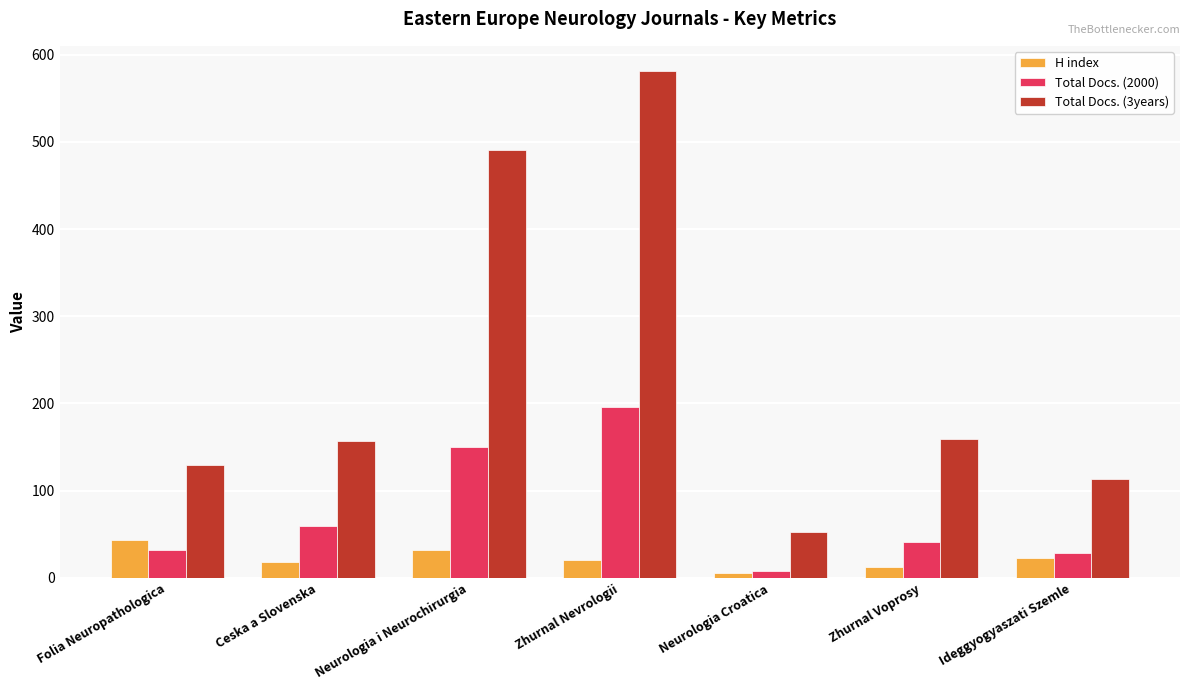

What is the difference between the highest and lowest values at Zhurnal Nevrologii?

560